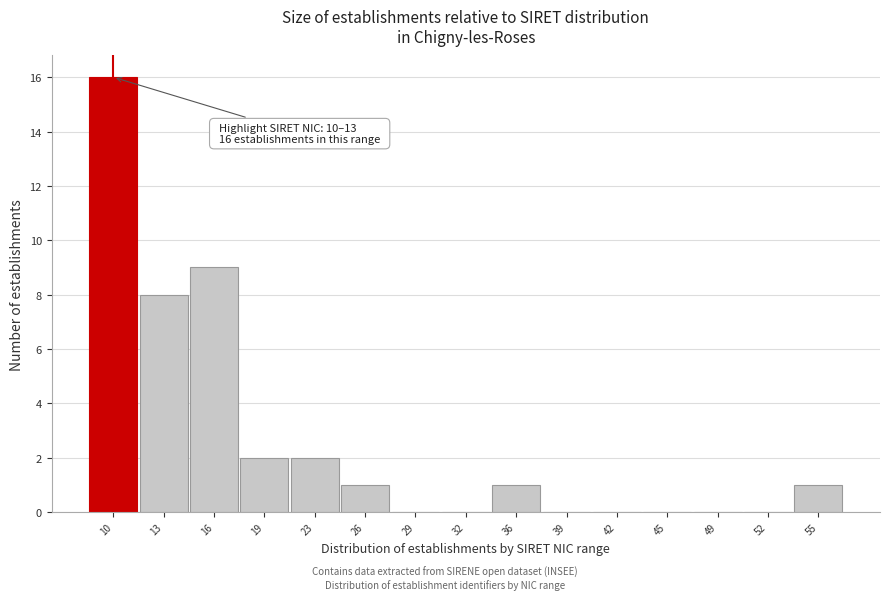

Reading right to left, extract all data points from this chart.

55=1	52=0	49=0	45=0	42=0	39=0	36=1	32=0	29=0	26=1	23=2	19=2	16=9	13=8	10=16